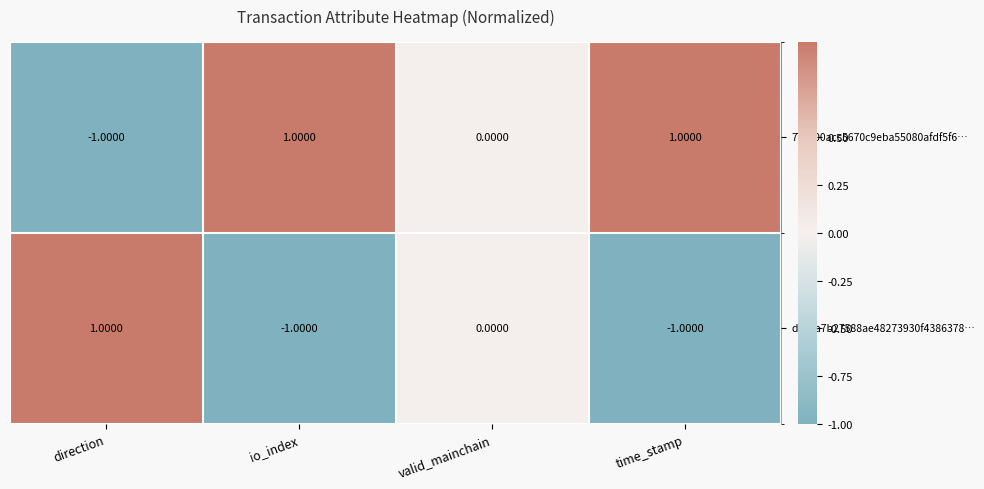

Where is 775a00acc5670c9eba55080afdf5f6… nearest to the value 0?

valid_mainchain